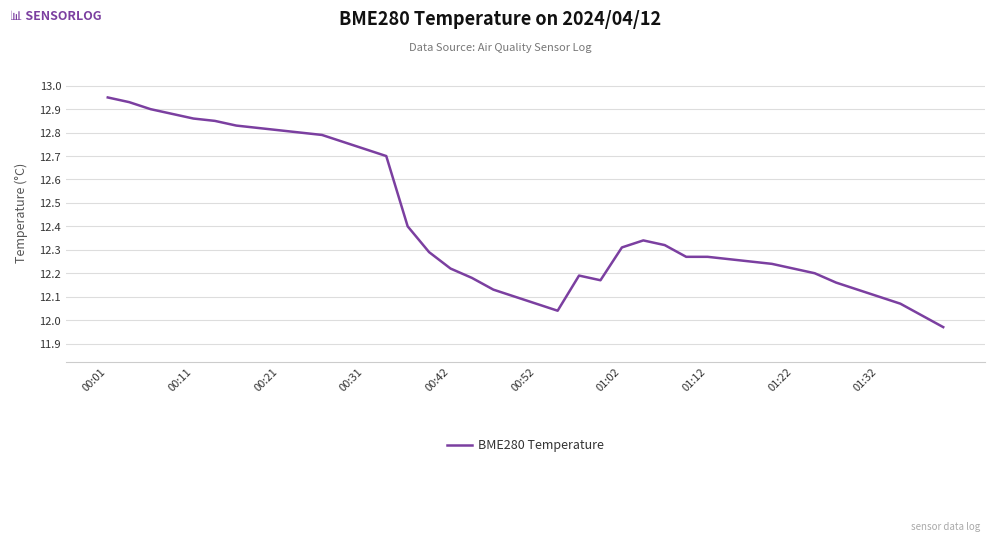

What is the difference between the maximum and minimum values?

1.0